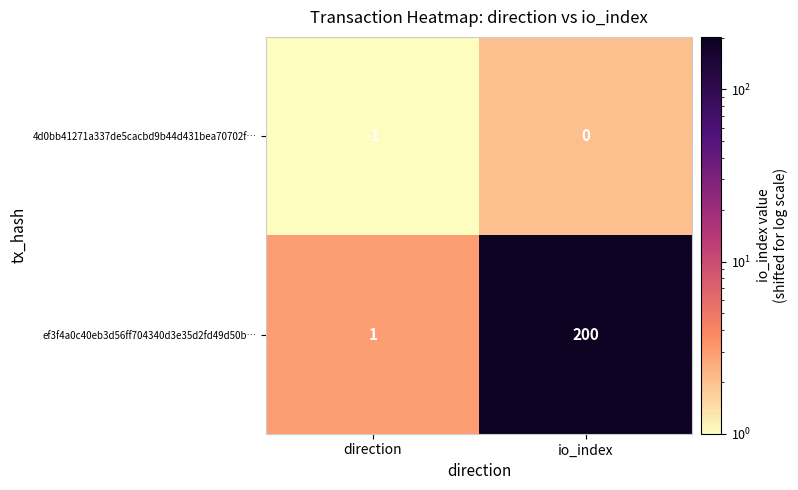

At which label is ef3f4a0c40eb3d56ff704340d3e35d2fd49d50b… closest to 100?

direction